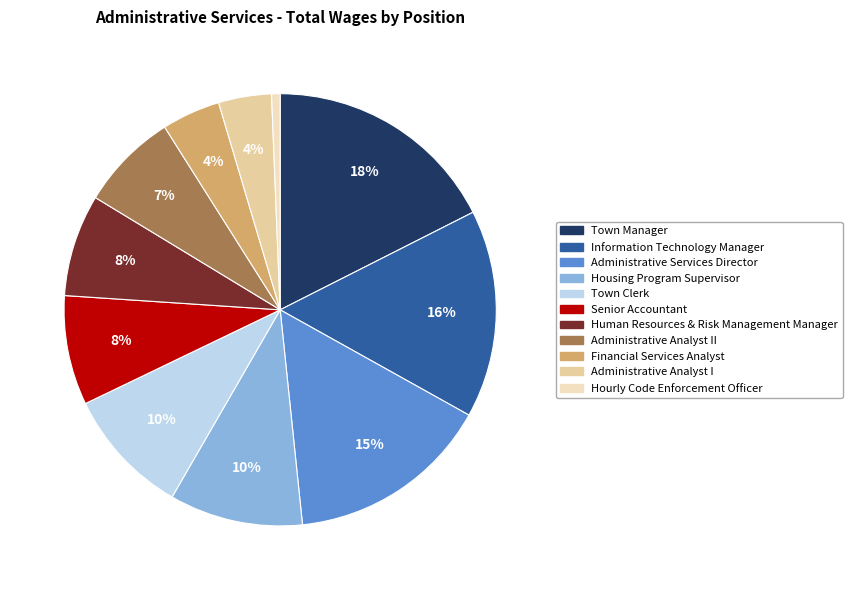

Does any single category account for the majority?

No